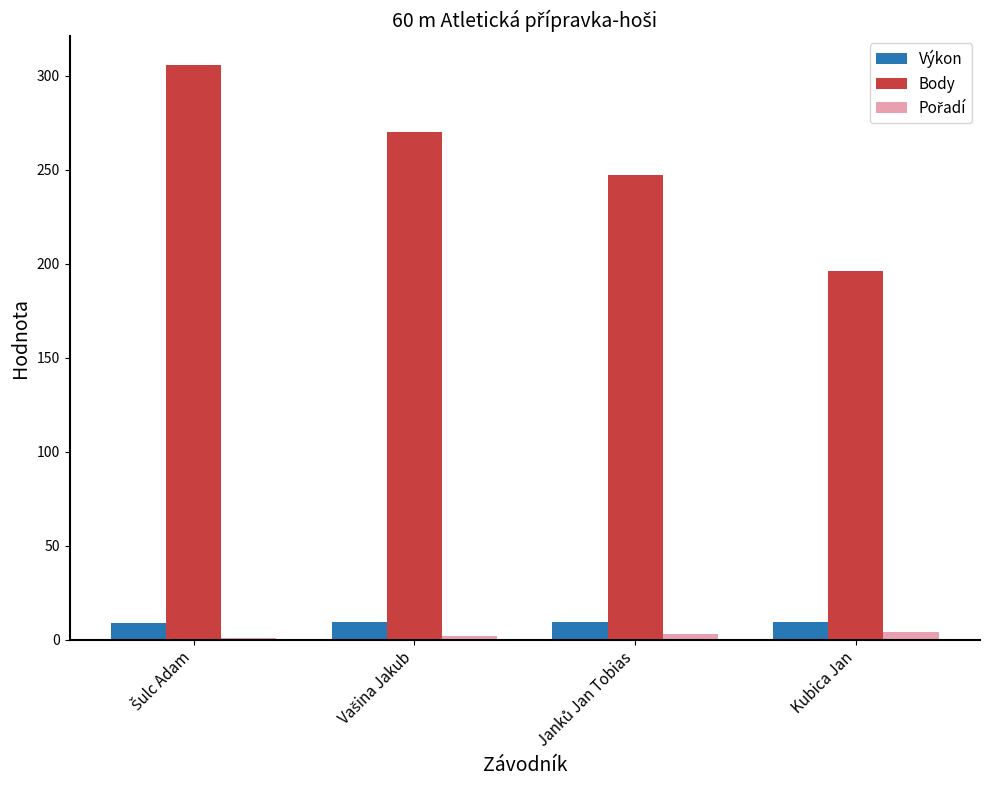

Which series has the widest spread of values?

Body